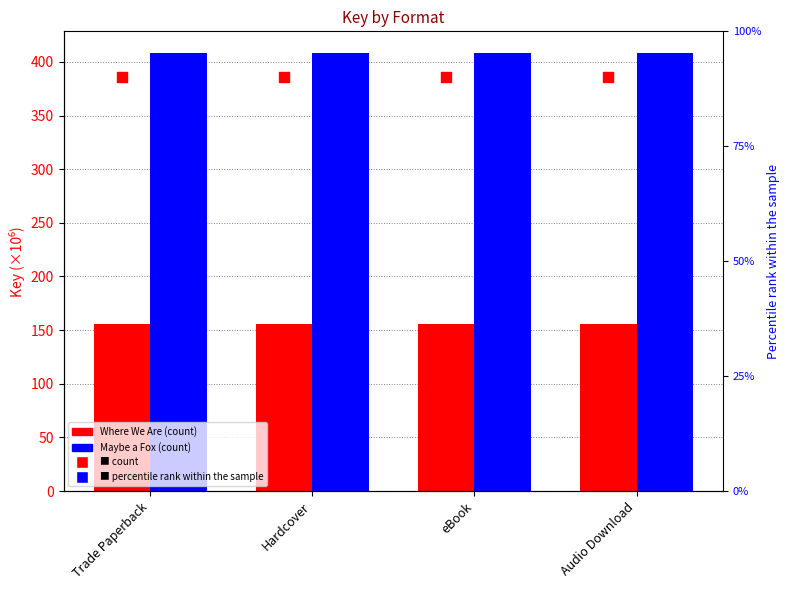

Which series has the largest total across all categories?

Maybe a Fox